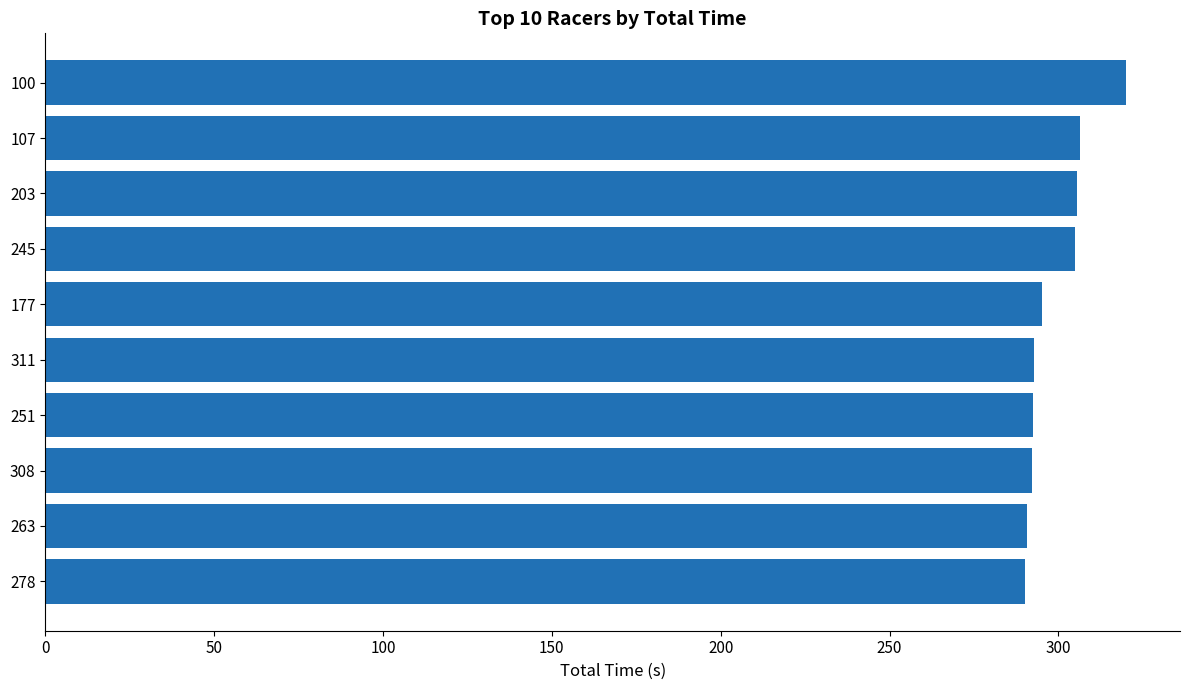

What is the ratio of the value at 100 to the value at 251?

1.1